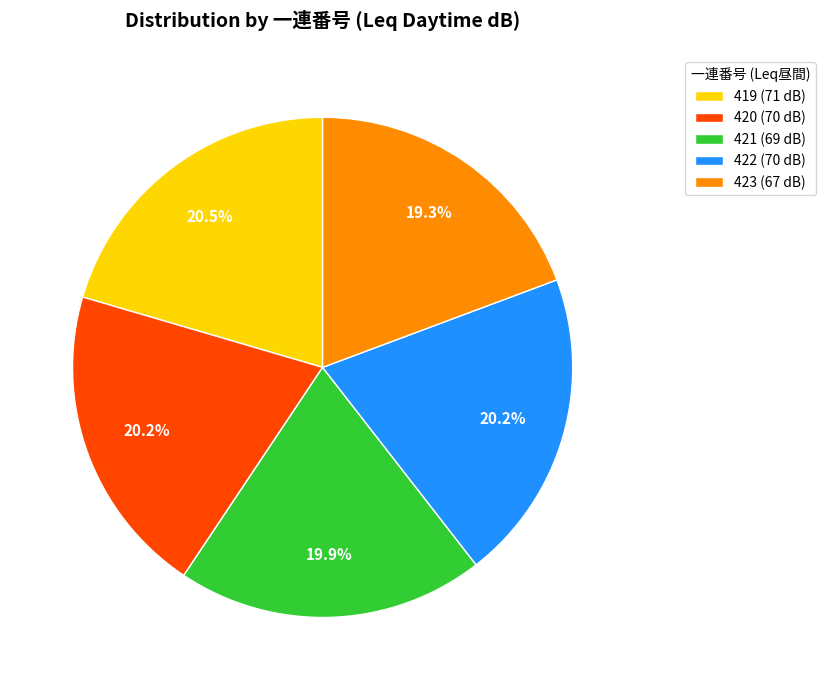

Is the sum of 420 and 423 greater than half?

No